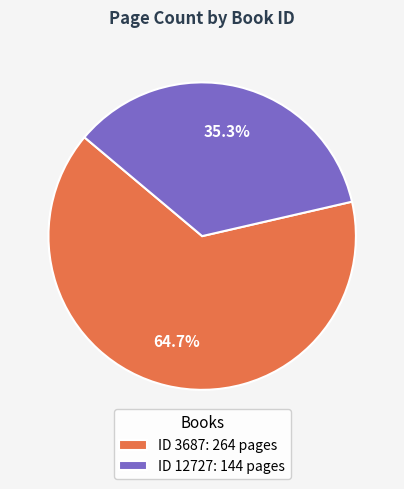

Approximately how many times larger is the value at ID 3687: 264 pages compared to ID 12727: 144 pages?

1.8